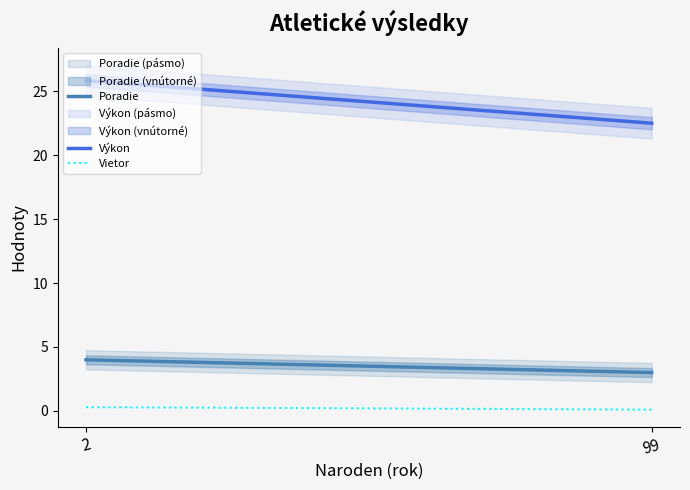

How many lines are shown in the chart?

3